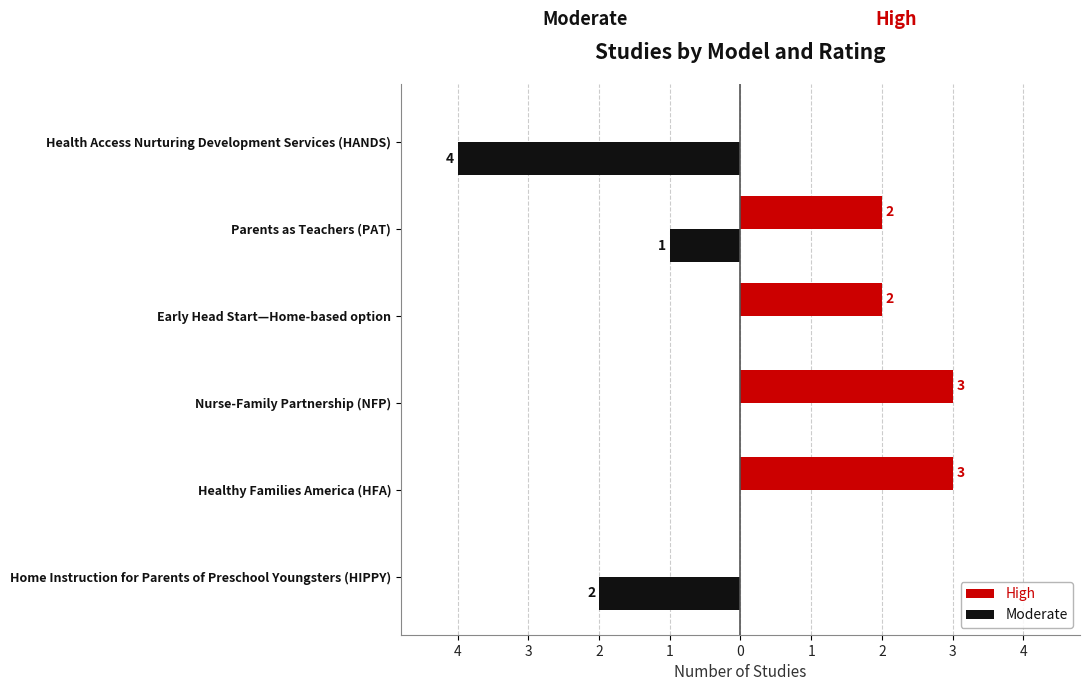

What are all the series names shown in the legend?

High, Moderate